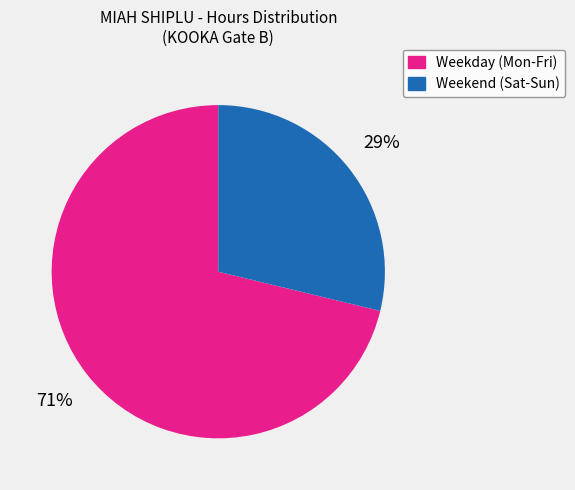

How many segments does this pie chart have?

2